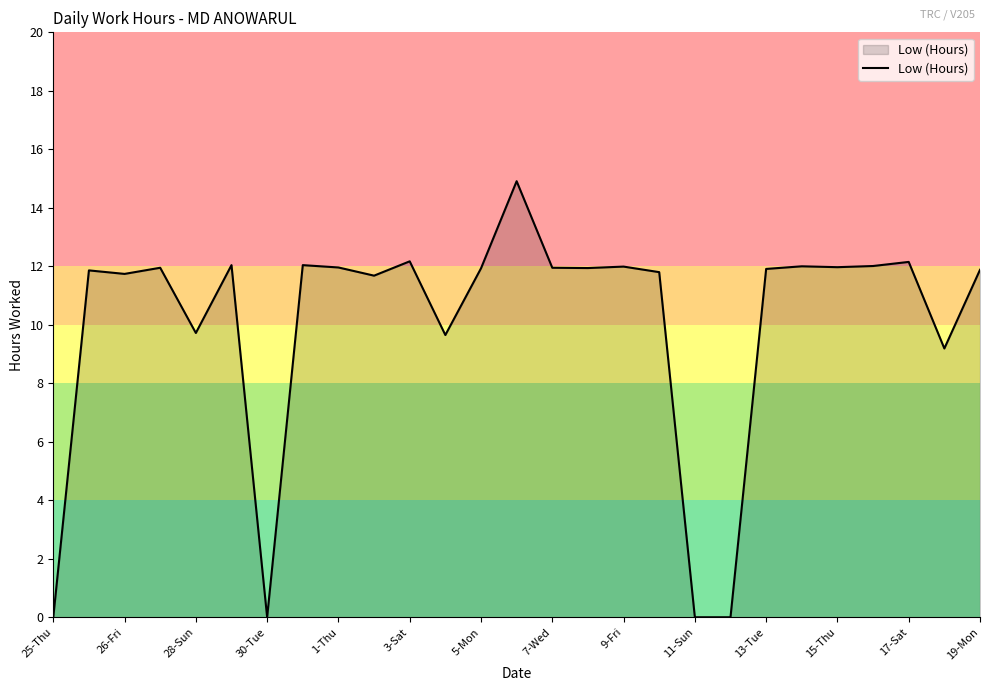

What is the greatest value displayed?

14.9